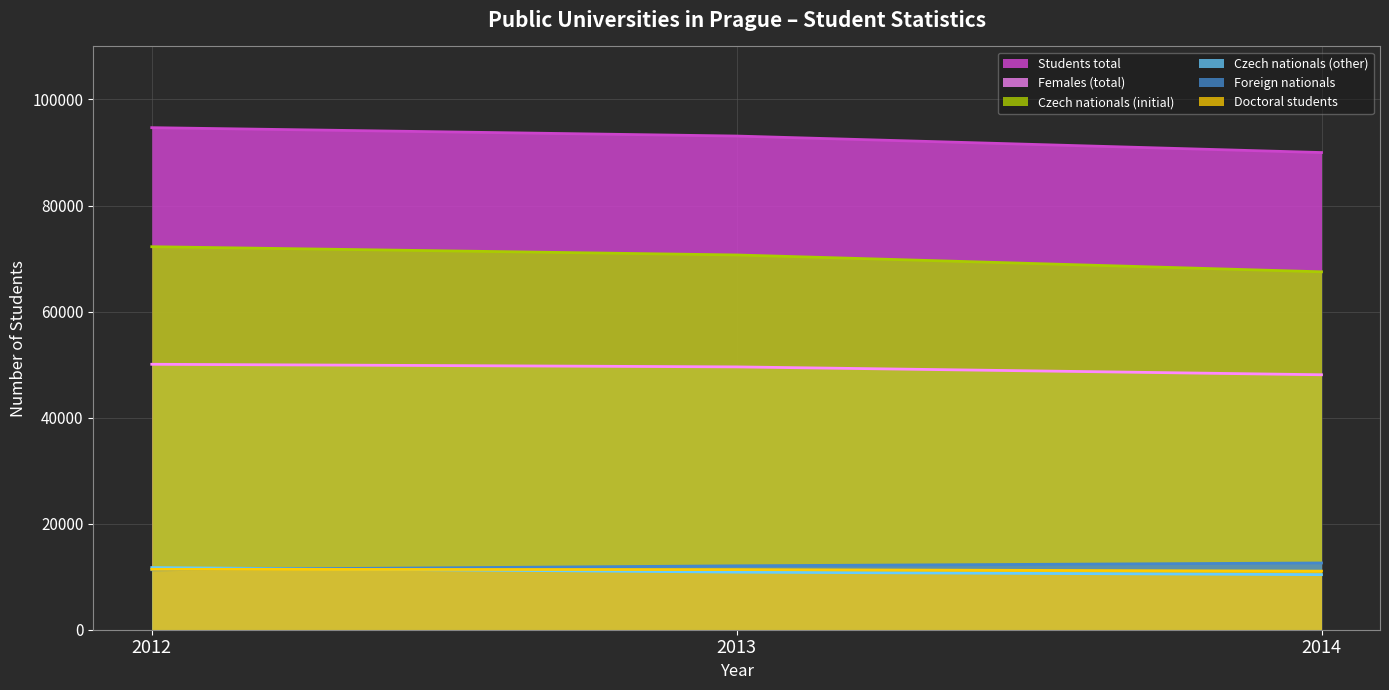

Is it true that Czech nationals (initial) equals 29920 at 2012?

False